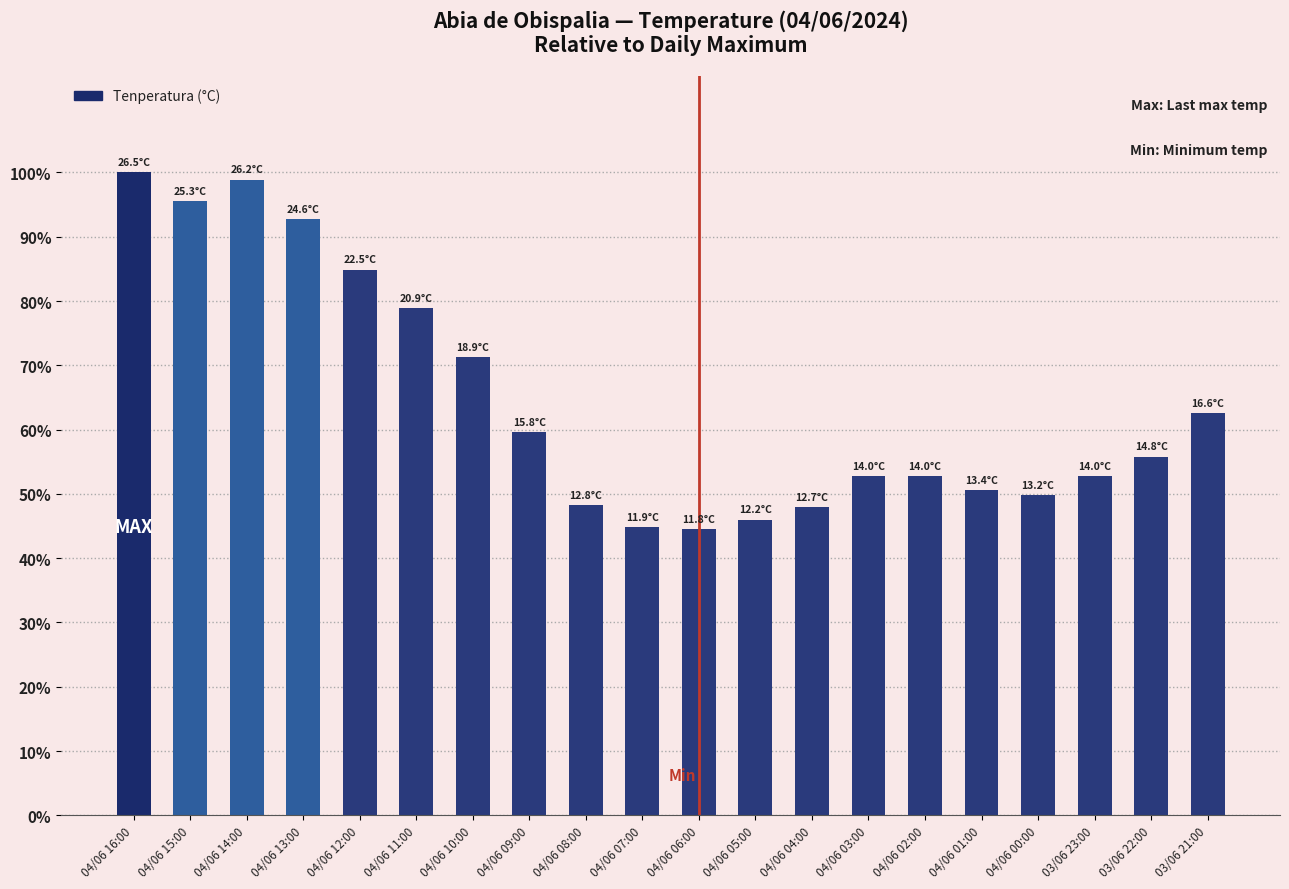

What is the sum of all values?

1290.7